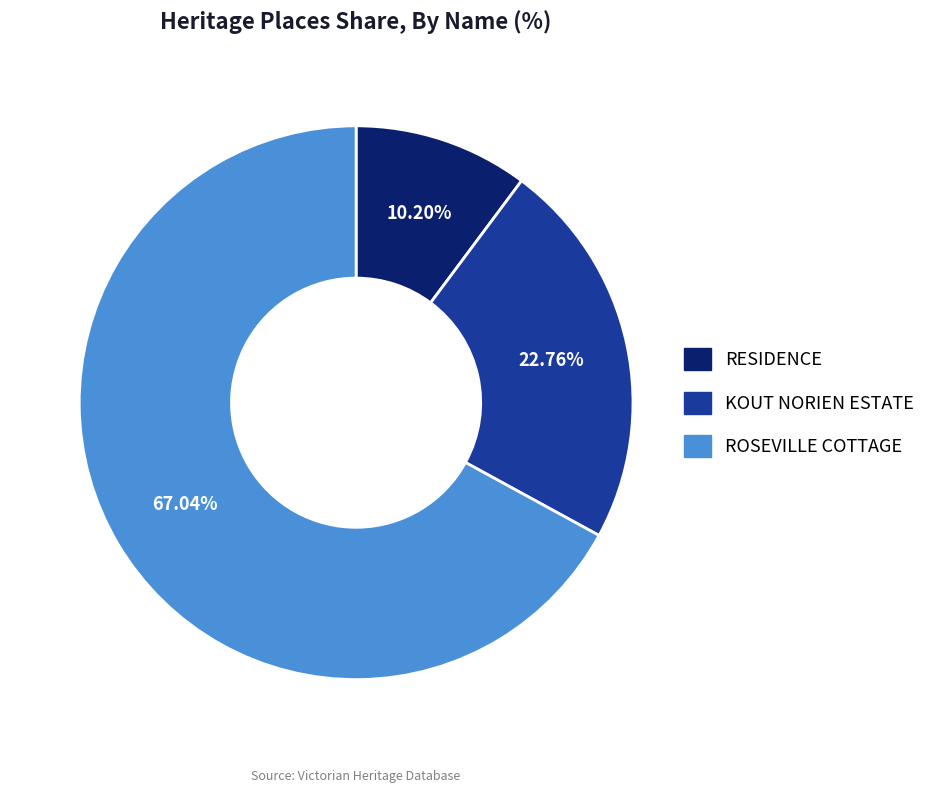

Rank the categories by value from highest to lowest.

ROSEVILLE COTTAGE, KOUT NORIEN ESTATE, RESIDENCE